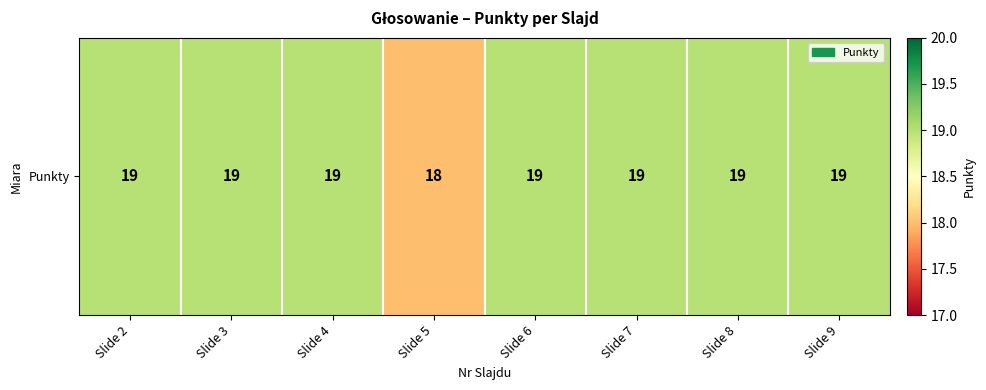

What is the sum of the values at Slide 8 and Slide 6?

38